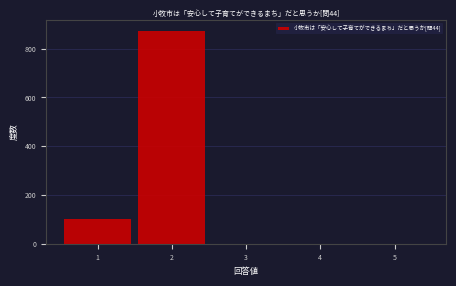

Over which range of the x-axis is the bar tallest?

1.5 to 2.5